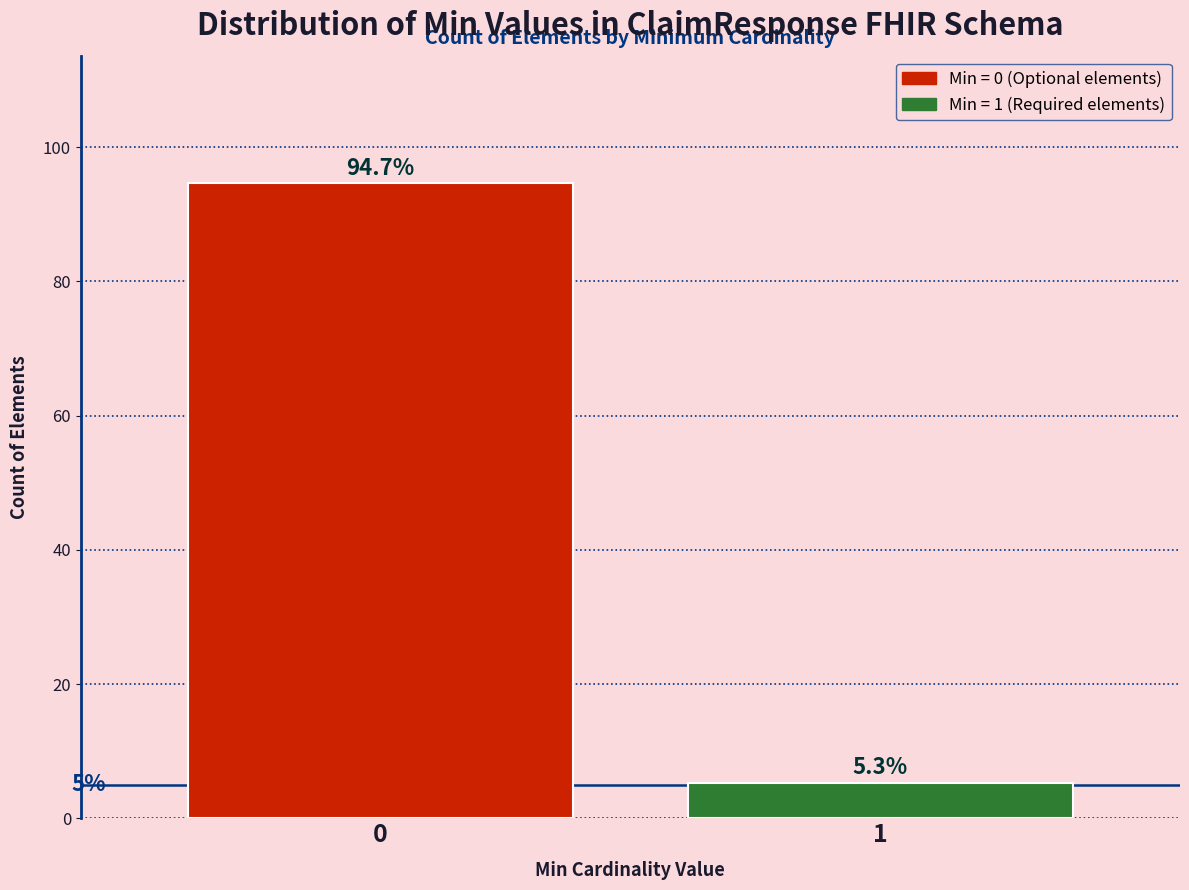

Reading left to right, transcribe all the data shown in this chart.

0=94.7	1=5.3